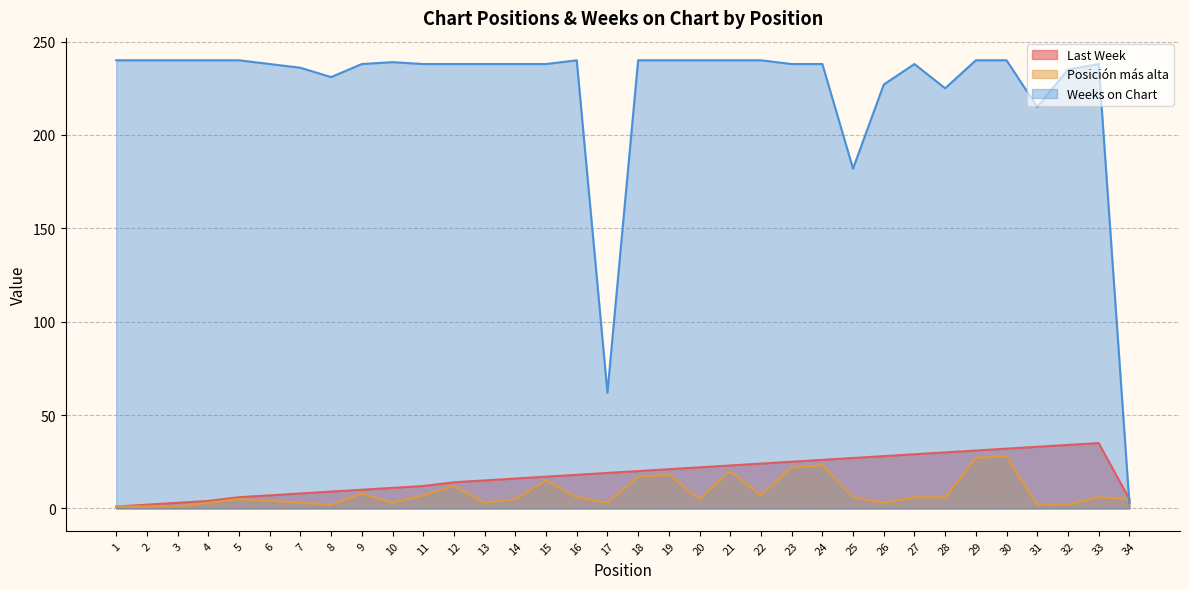

Does the chart display data point markers on the line(s)?

No